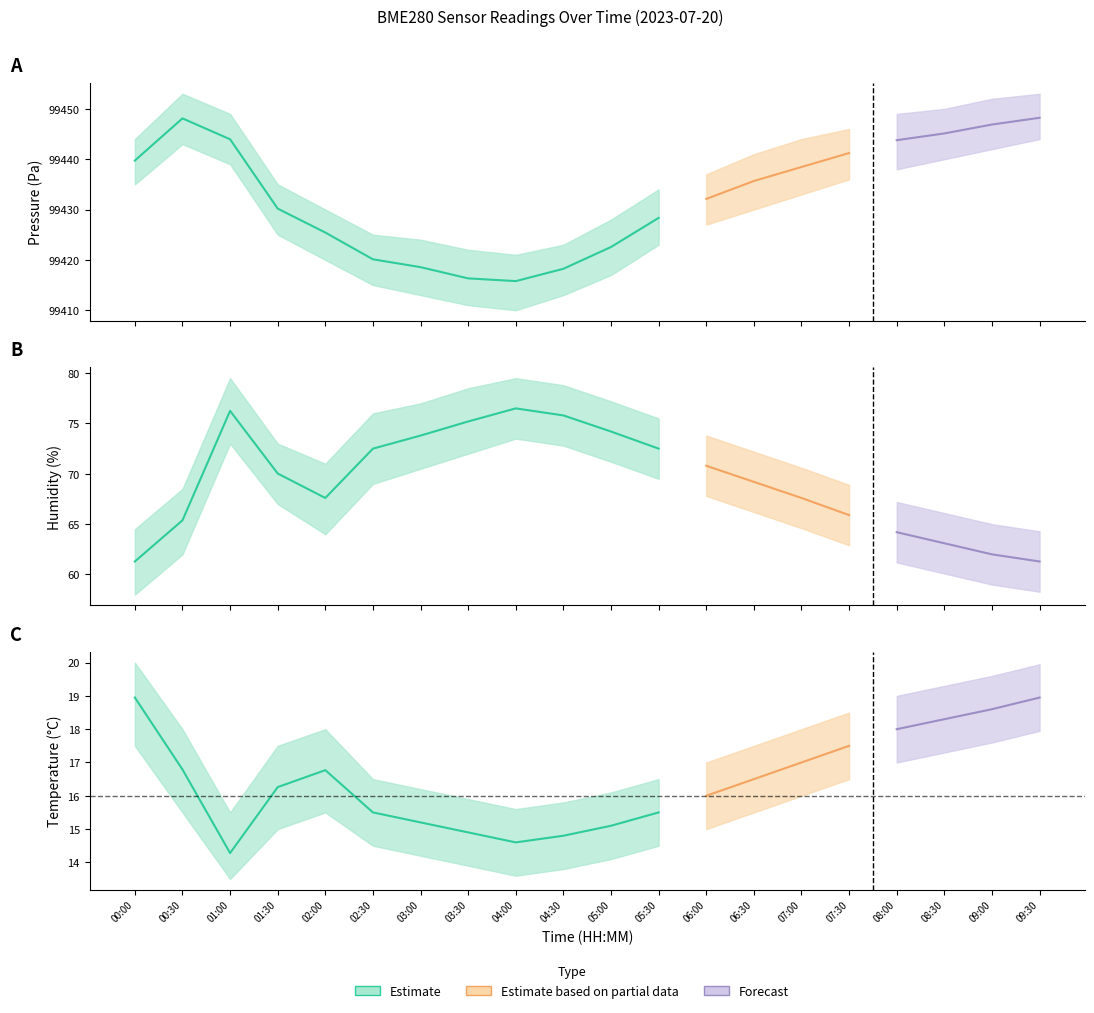

Is the value of temperature at 04:00 greater than the value of pressure at 05:00?

No